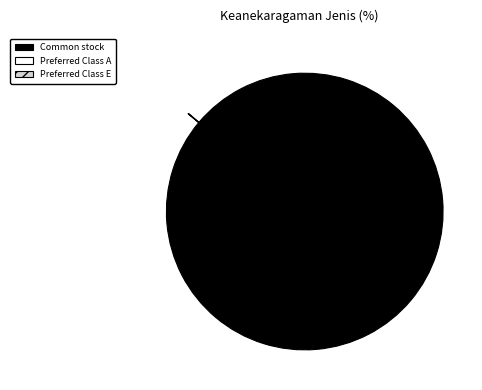

Does any single category account for the majority?

Yes